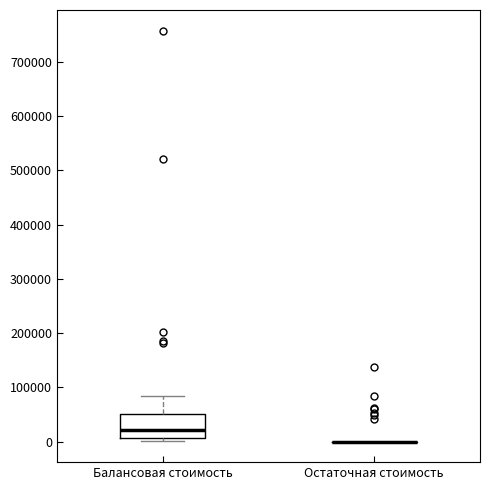

Where is the upper edge of the box for Балансовая стоимость on the y-axis? The values are not printed on the chart, so give them approximately, as read against the axis.

50000